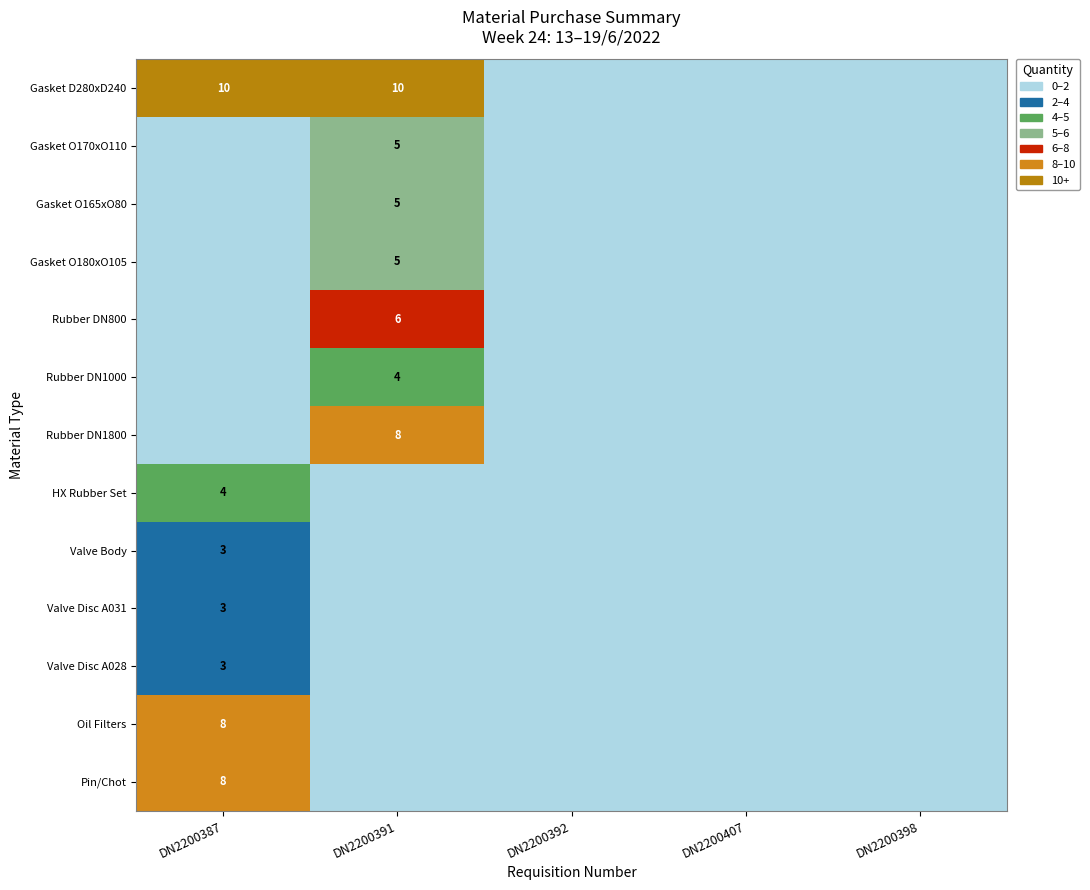

How many Valve Disc A028 values are between 0 and 1?

4